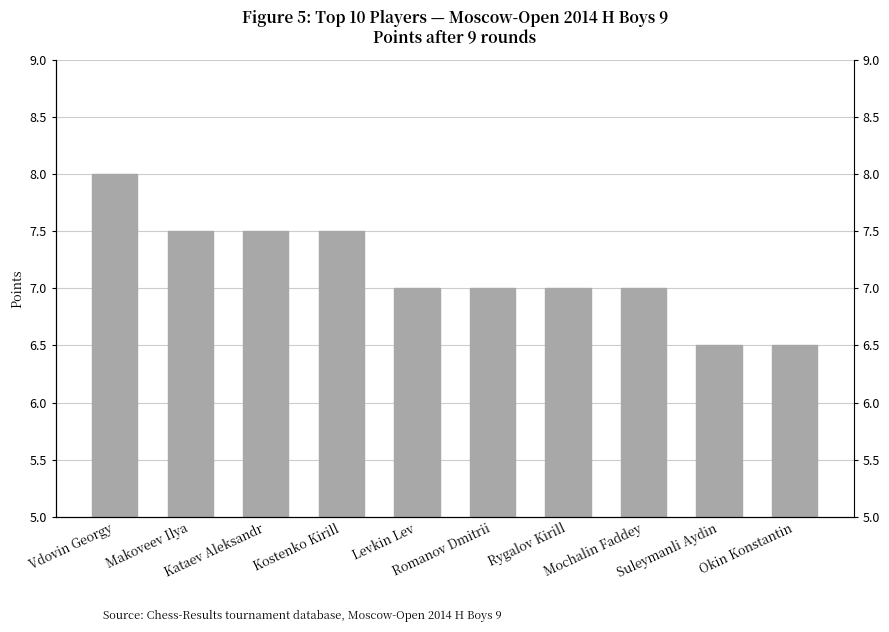

Rank the categories by value from highest to lowest.

Vdovin Georgy, Makoveev Ilya, Kataev Aleksandr, Kostenko Kirill, Levkin Lev, Romanov Dmitrii, Rygalov Kirill, Mochalin Faddey, Suleymanli Aydin, Okin Konstantin